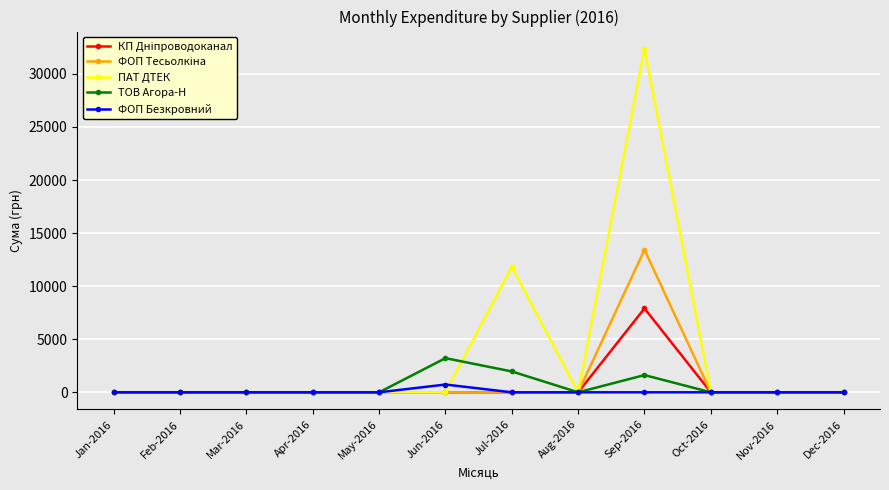

The value of ТОВ Агора-Н at Oct-2016 is 1123.3. True or false?

False